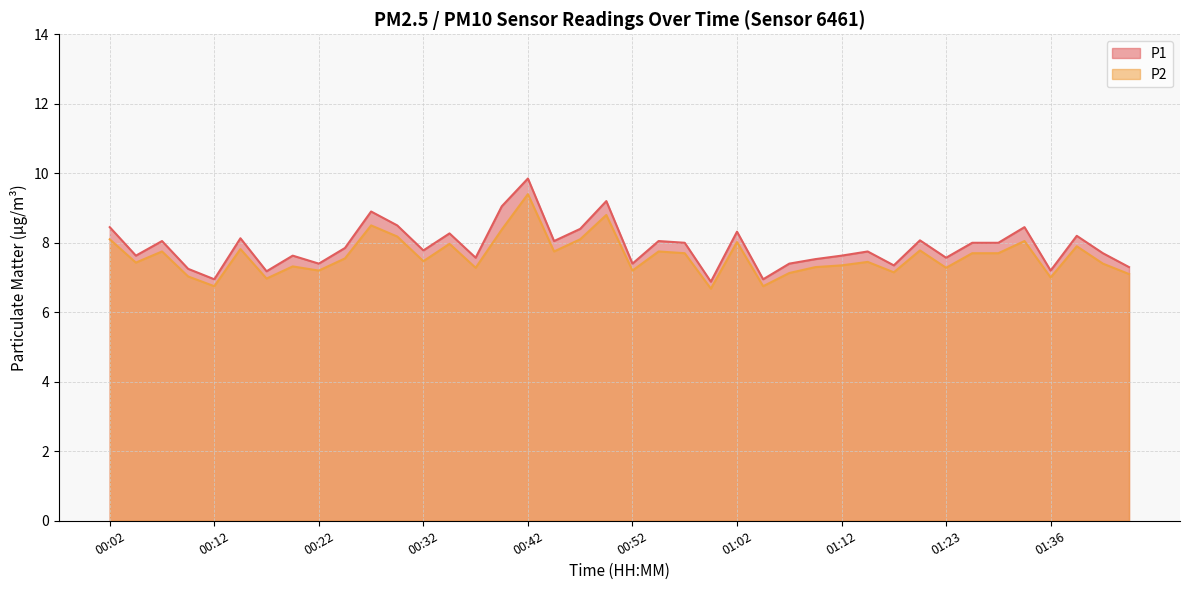

What is the sum of all P2 values?

304.1